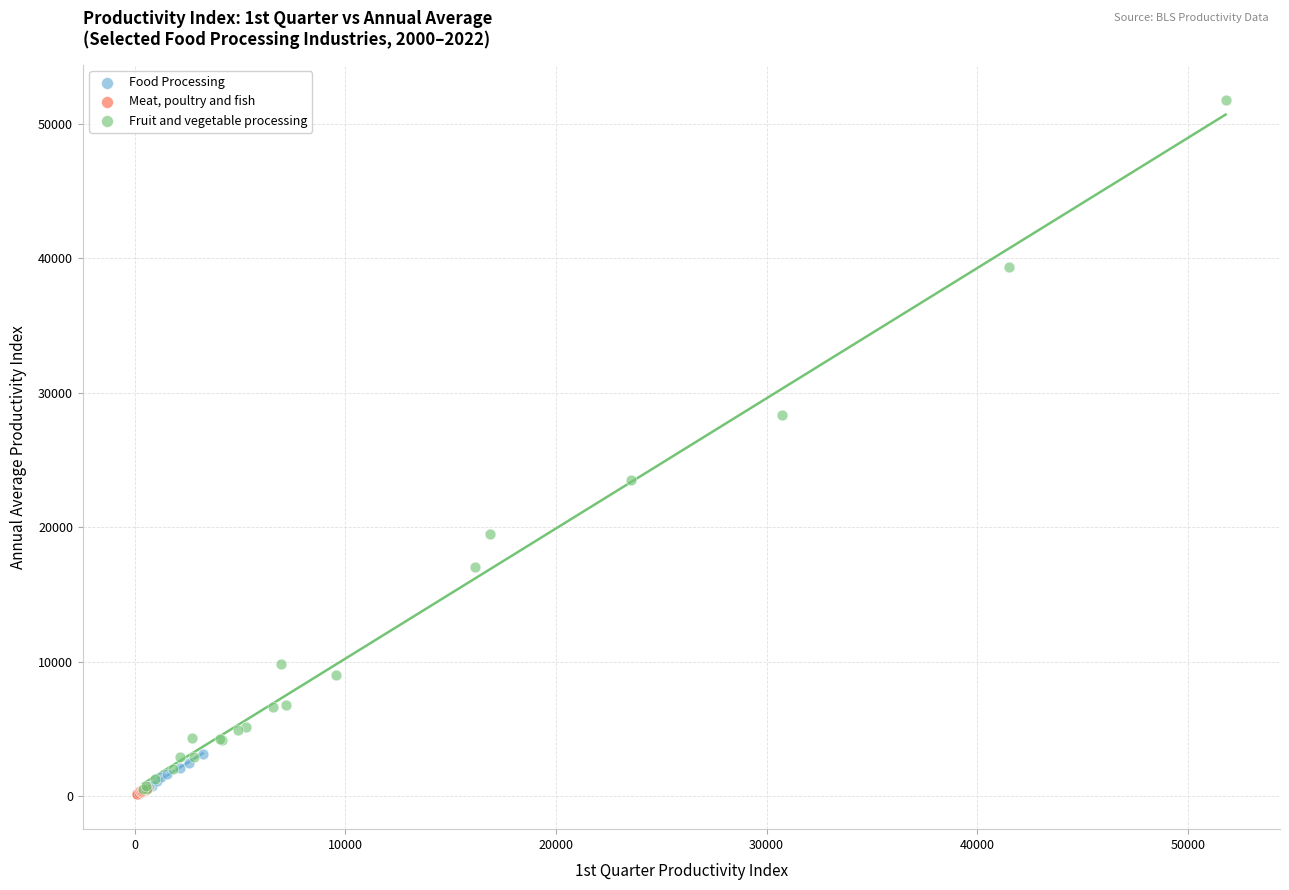

Which series has the largest Y range (max minus min)?

Fruit and vegetable processing